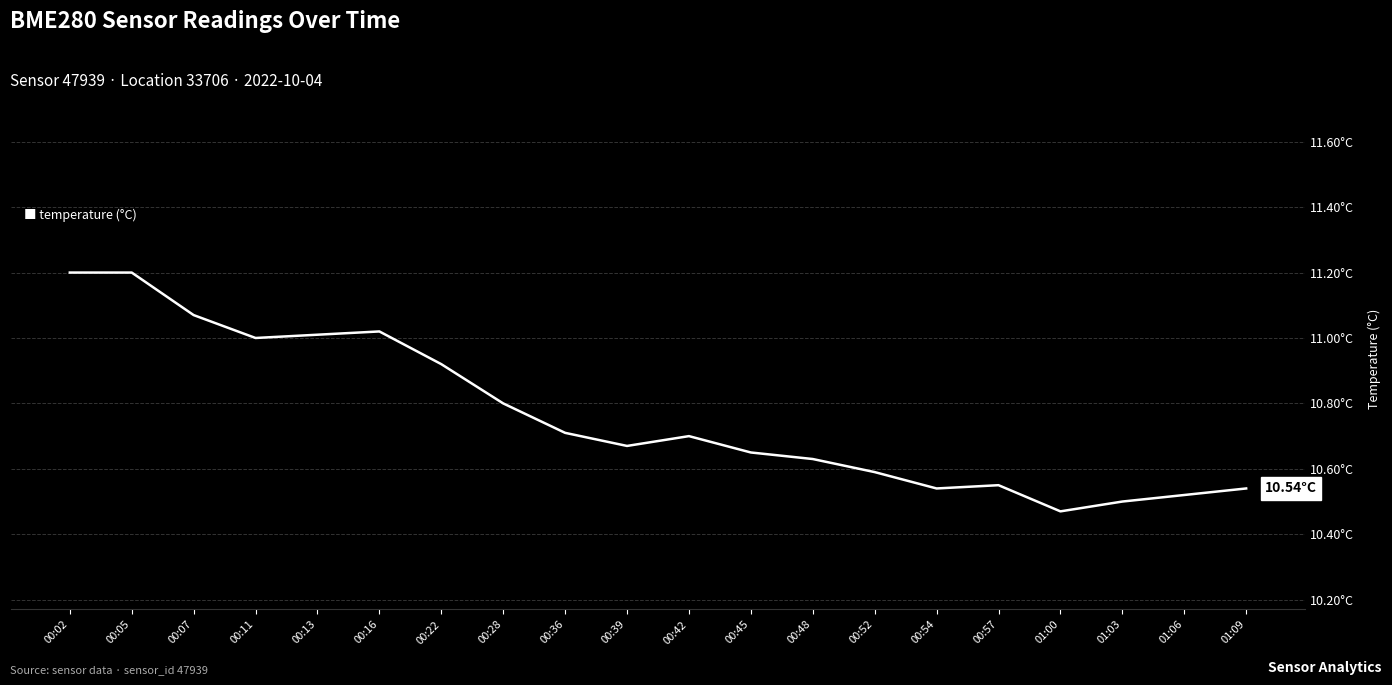

Does the chart display data point markers on the line(s)?

No